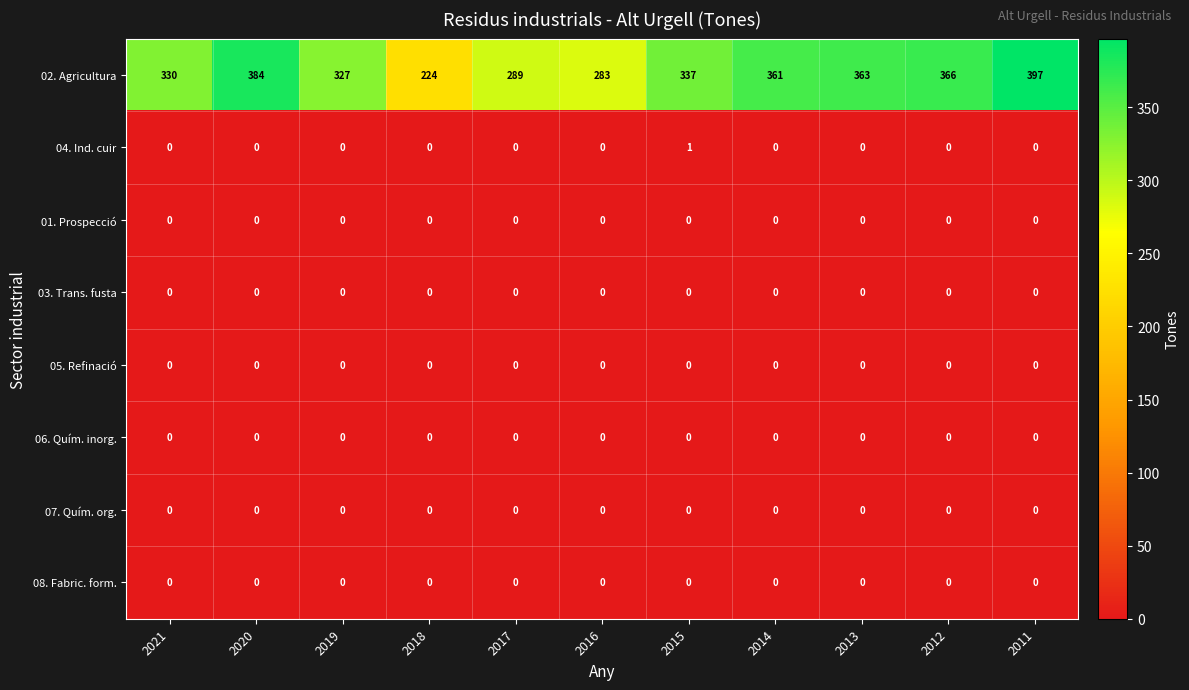

The value of 06. Quím. inorg. at 2016 is 0. True or false?

True